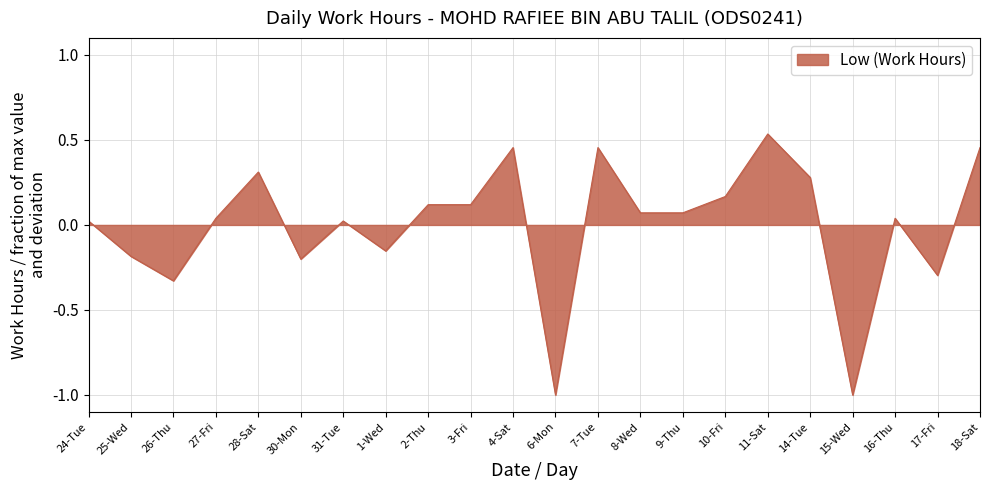

What position from the right is 11-Sat?

6